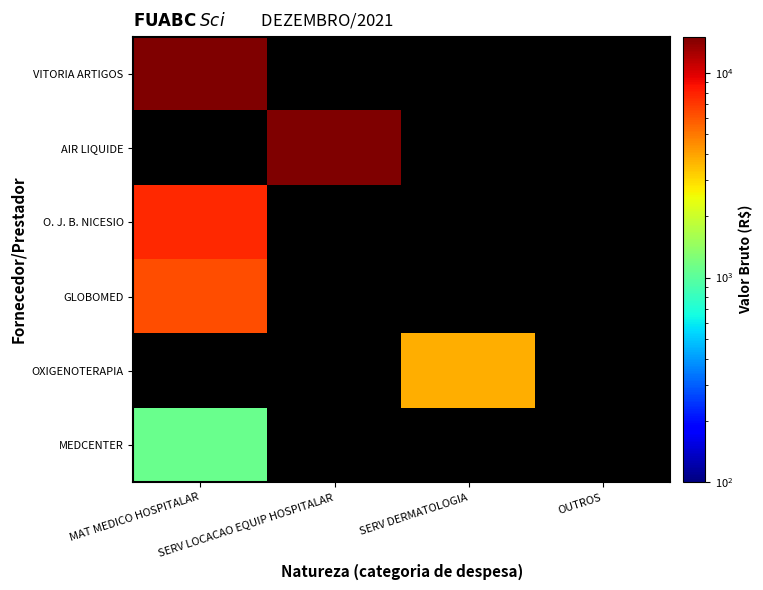

Which series has the largest range (max minus min)?

VITORIA ARTIGOS